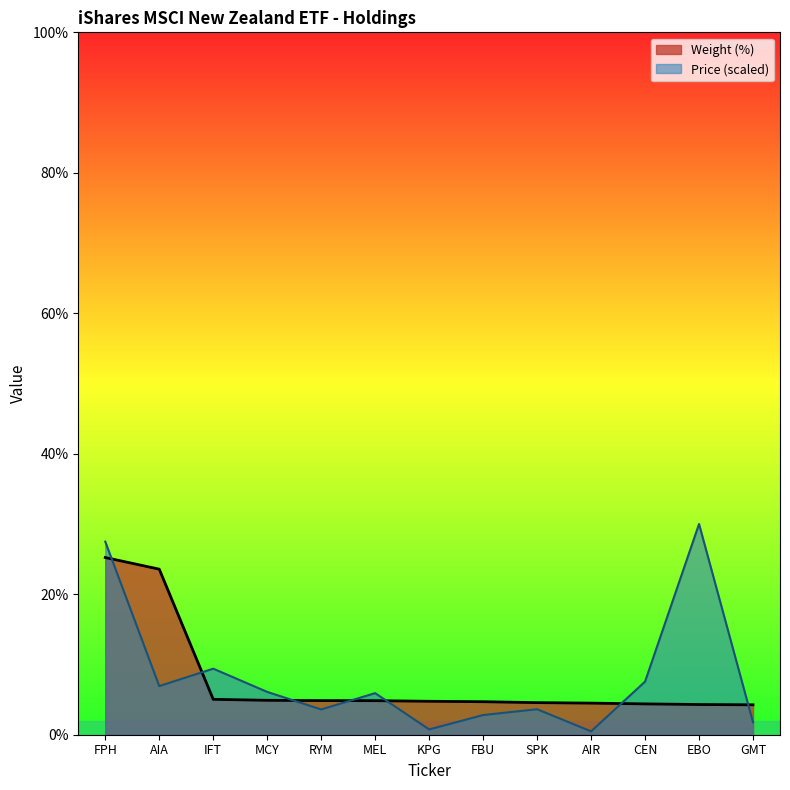

What are all the series names shown in the legend?

Weight (%), Price (scaled)